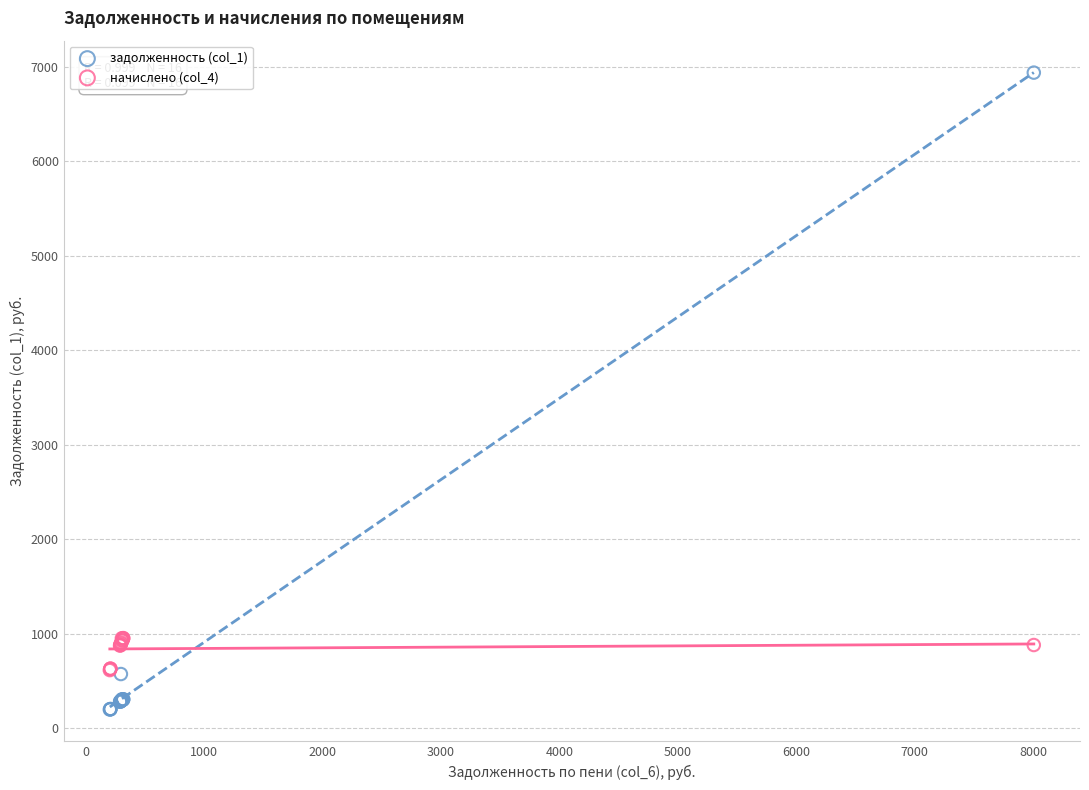

What is the X range (max minus min) for the scatter plot?

7801.5